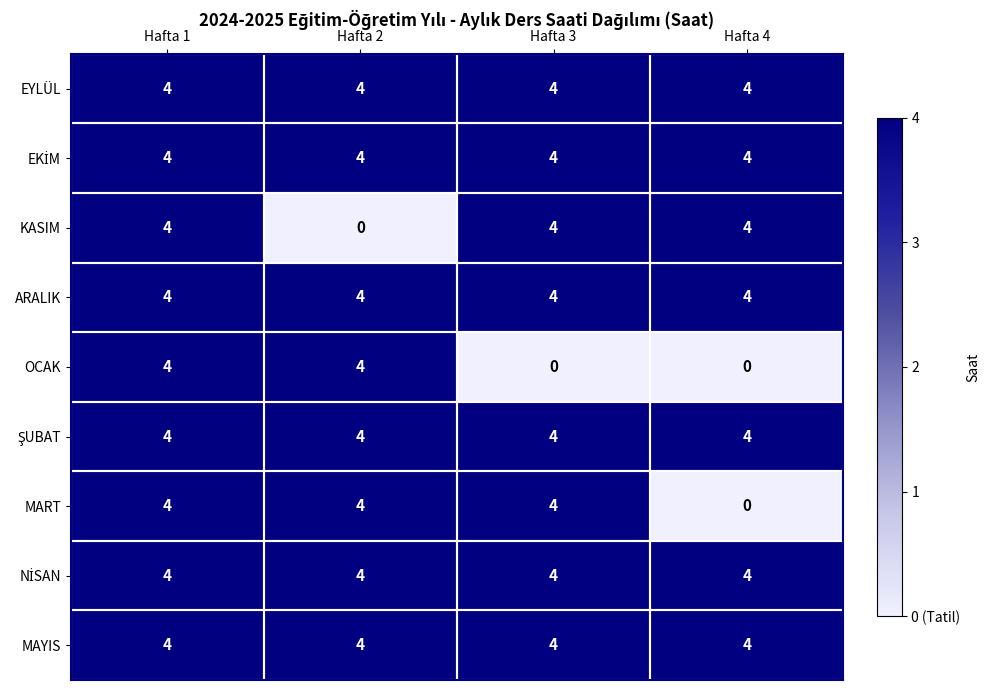

What is the sum of all MART values?

12